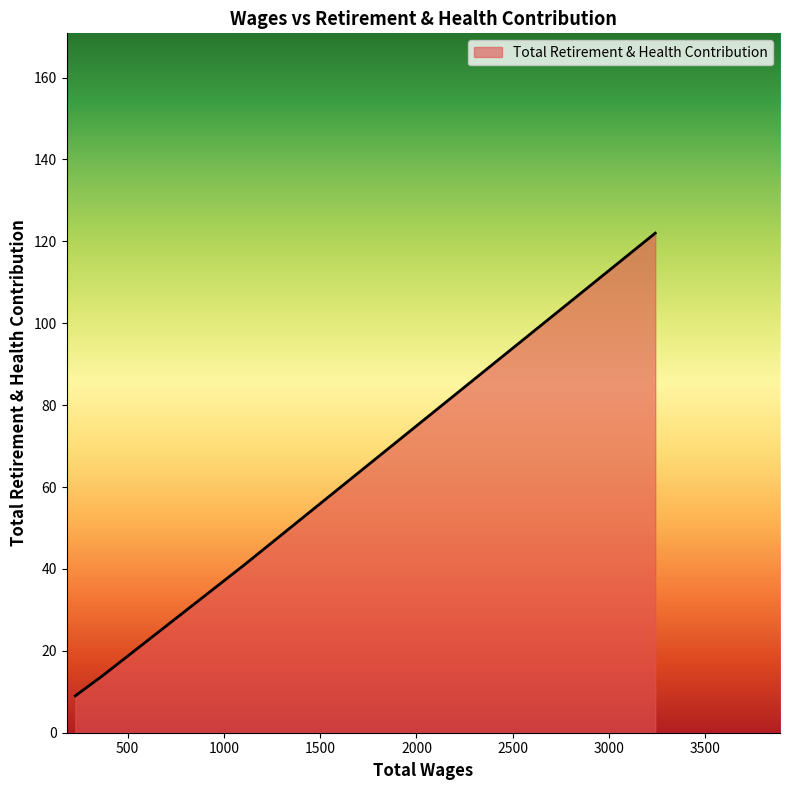

What is the minimum value shown in the chart?

9